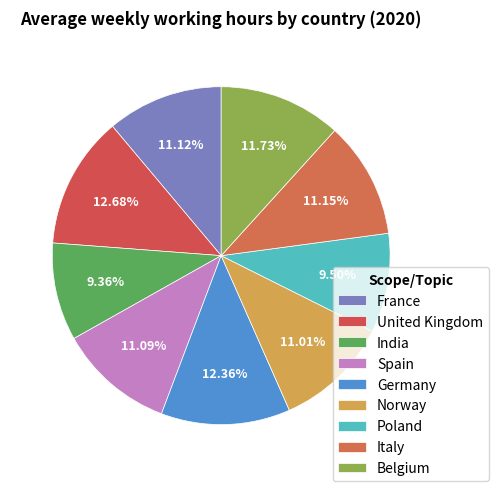

How many slices are in this pie chart?

9